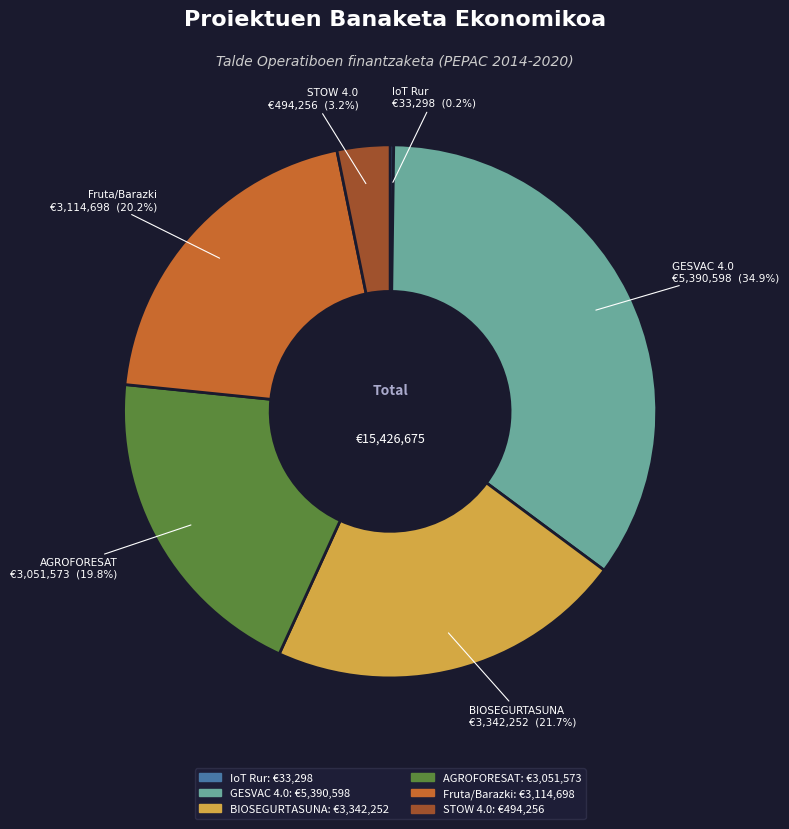

Is there a majority slice in this chart?

No